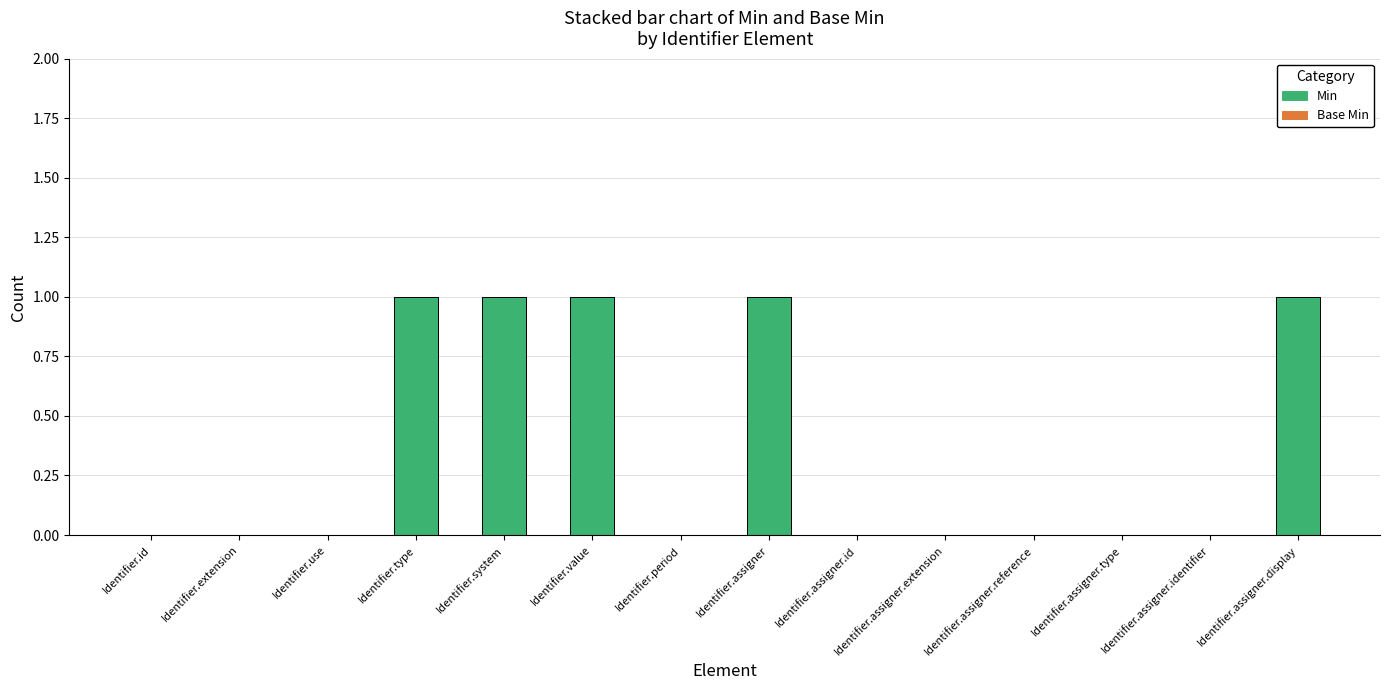

What is the sum of all values?

5